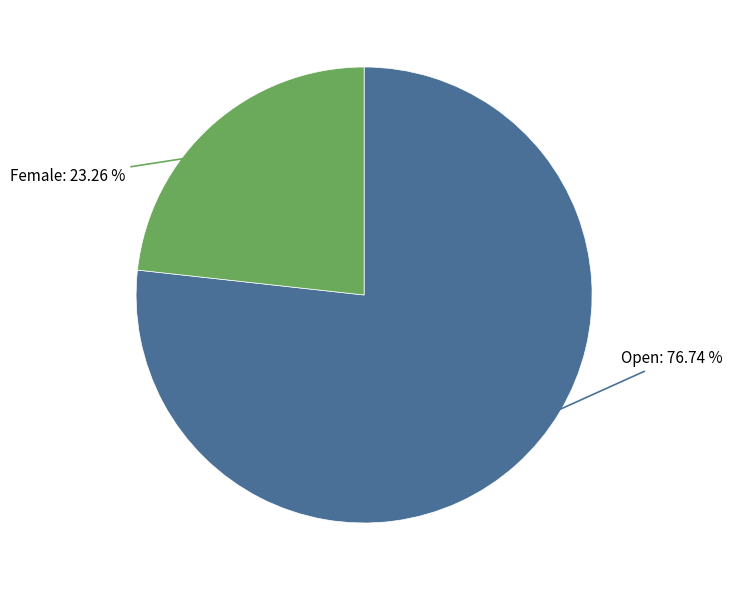

Which has a higher value, Female or Open?

Open